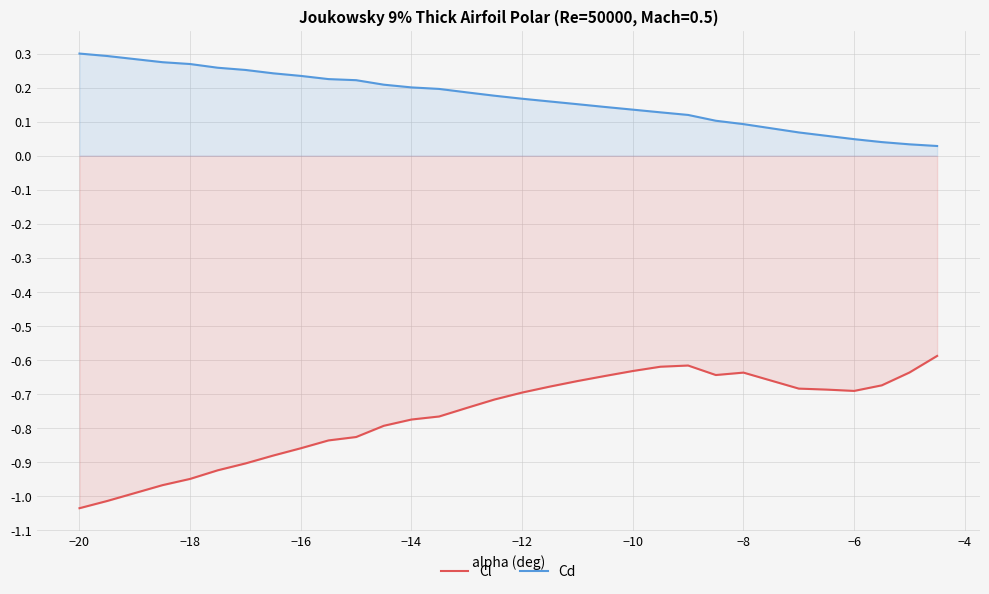

What is the average value of the Cd series?

0.2